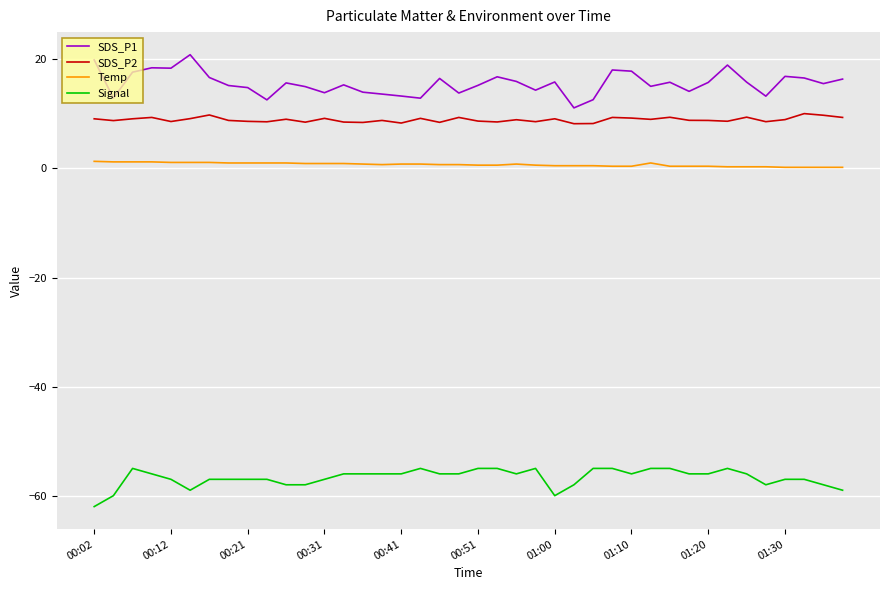

True or false: Temp and SDS_P1 cross at least once.

False